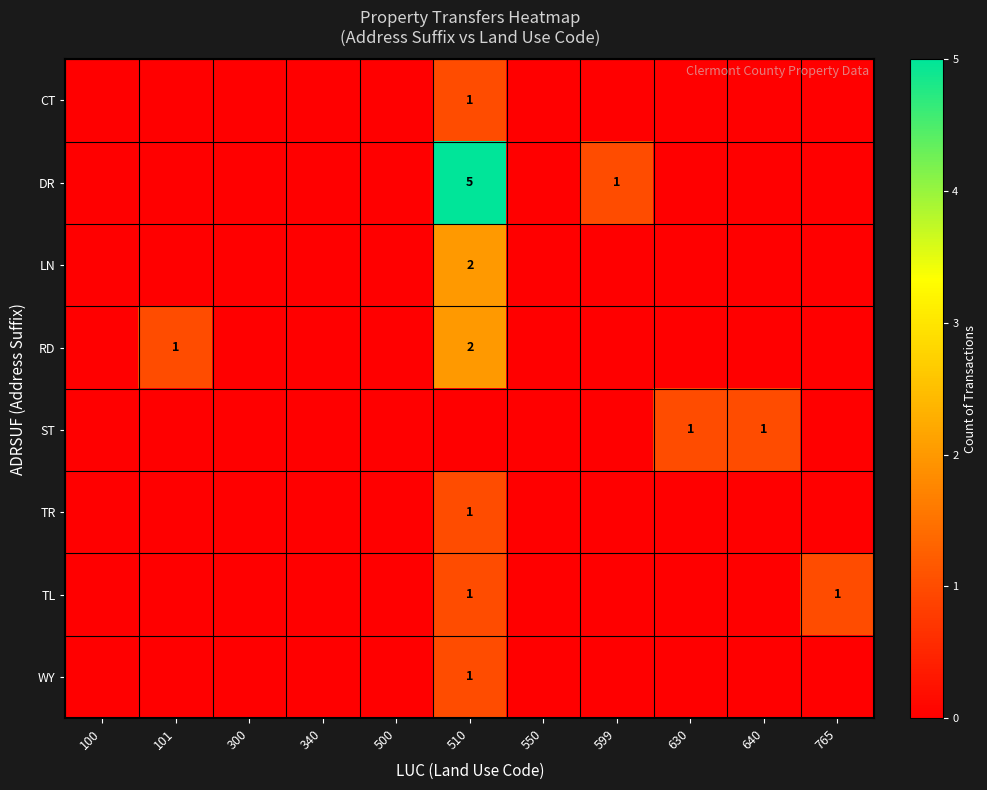

Rank the series by their maximum value, from lowest to highest.

CT, ST, TR, TL, WY, LN, RD, DR